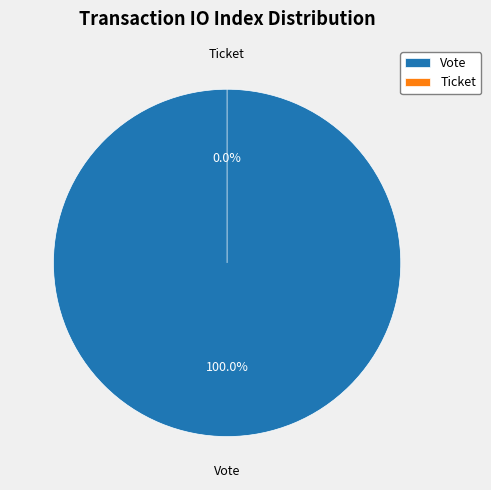

Is it true that Vote is 99% of the pie?

False